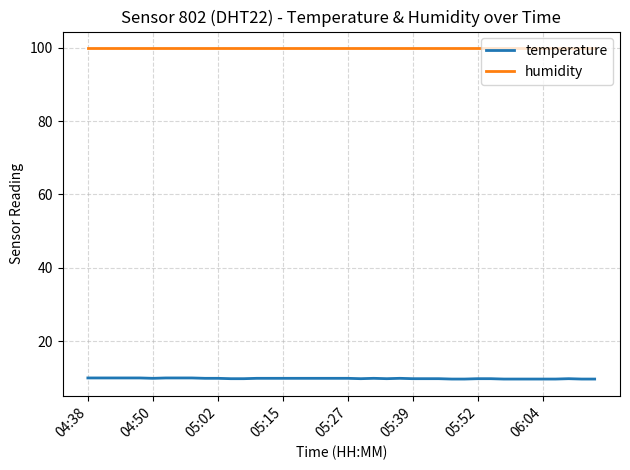

What is the sum of all humidity values?

3996.0